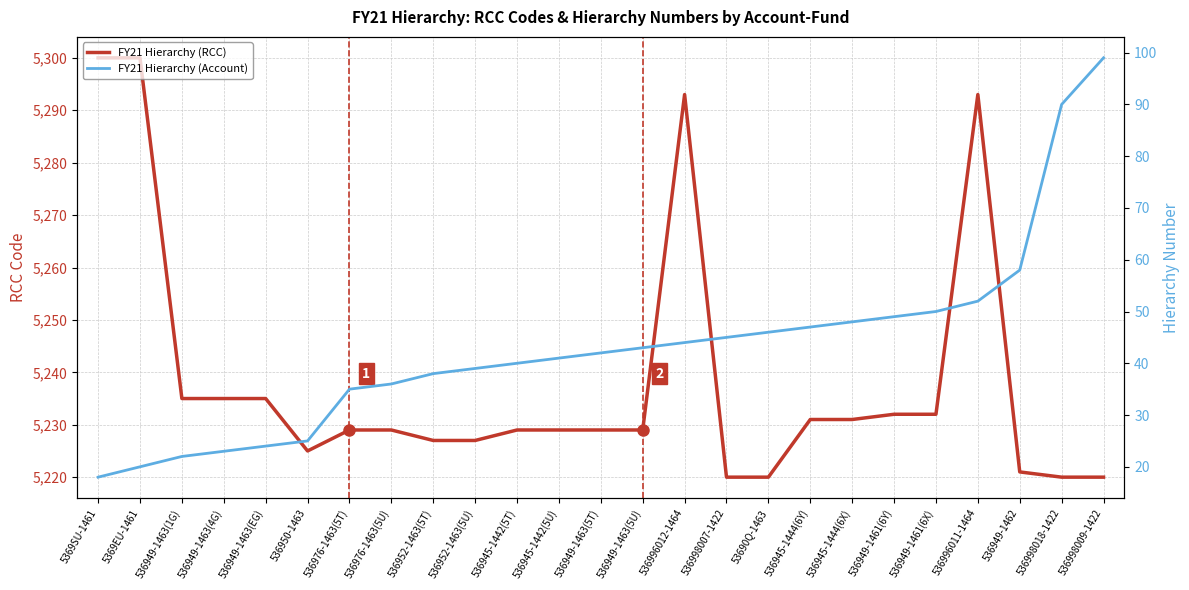

True or false: FY21 Hierarchy (Account) and FY21 Hierarchy (RCC) cross at least once.

False